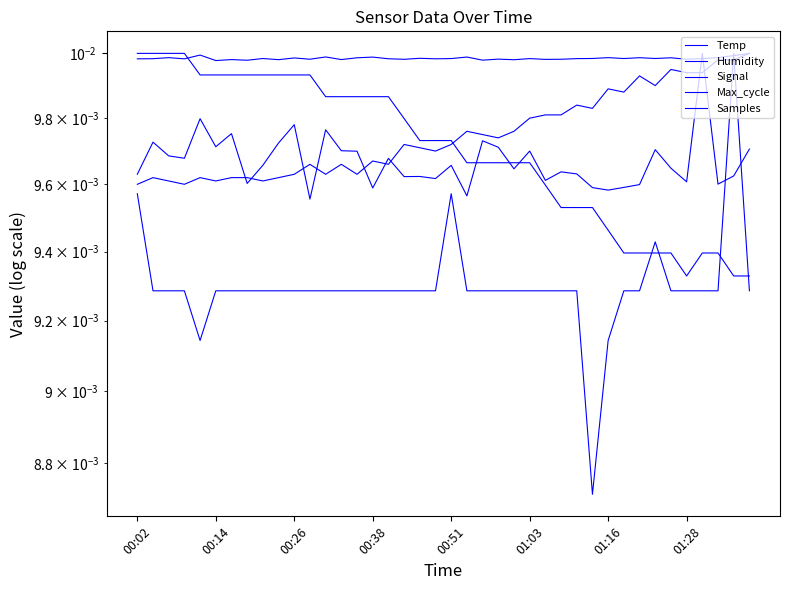

At which label is Max_cycle closest to 0?

11